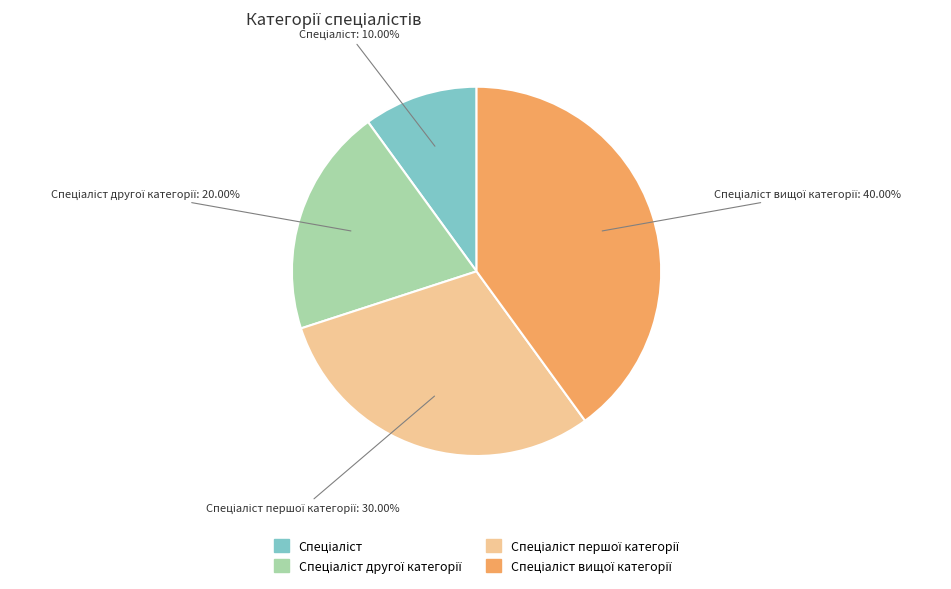

Count the number of slices in the pie.

4